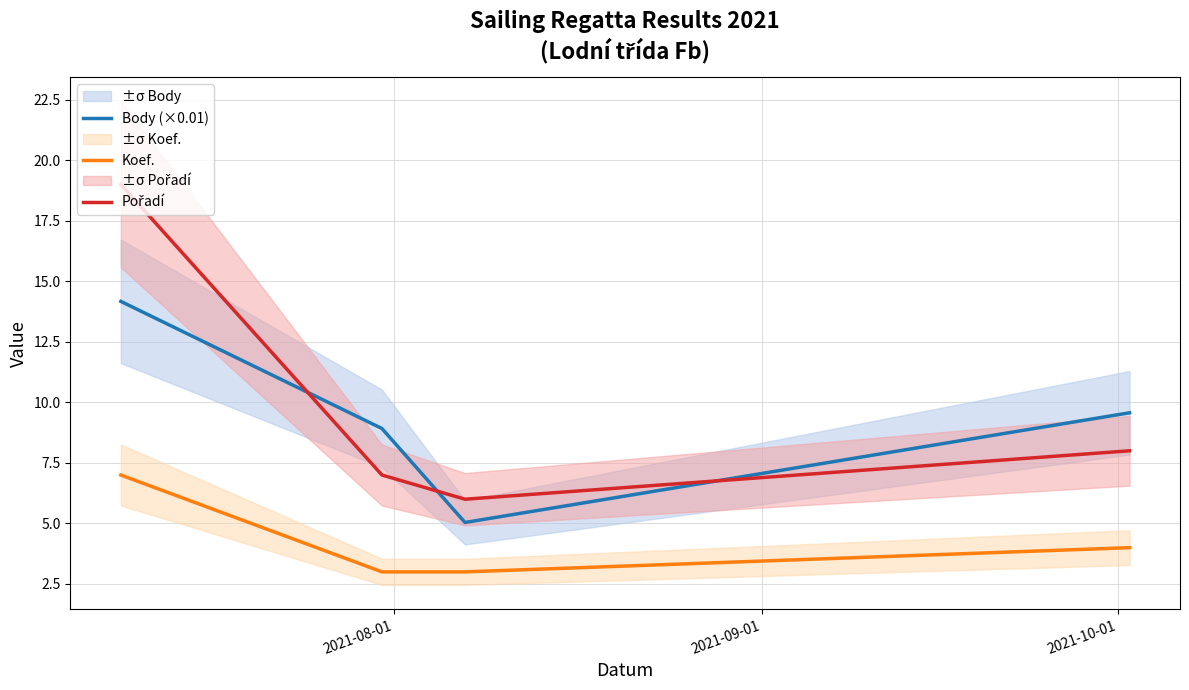

At 2021-09-01, list the series in order from largest to smallest.

Body (×0.01), Pořadí, Koef.